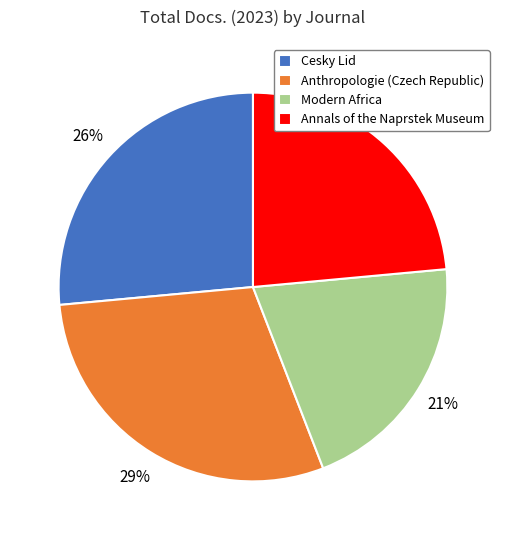

Which has a higher value, Annals of the Naprstek Museum or Modern Africa?

Annals of the Naprstek Museum